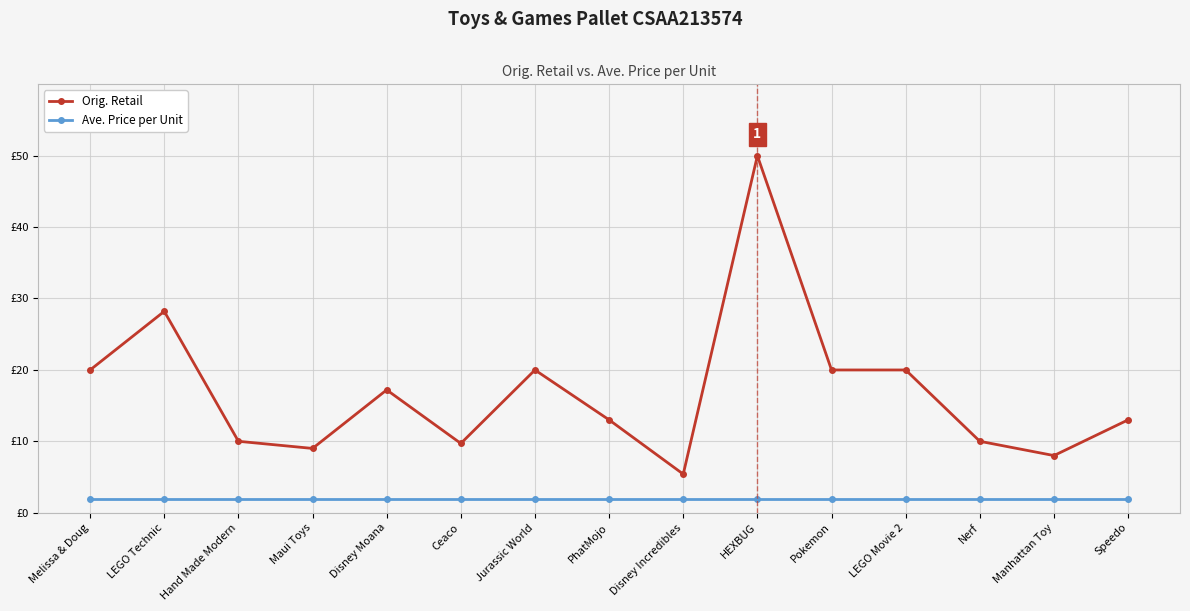

What are all the series names shown in the legend?

Orig. Retail, Ave. Price per Unit